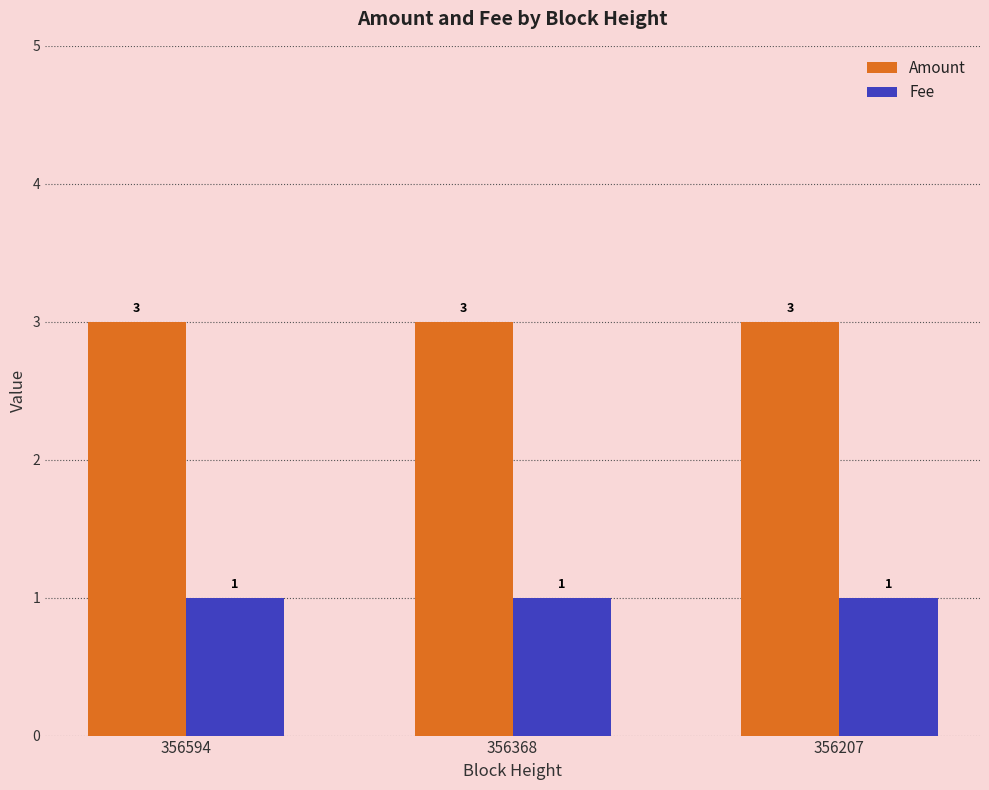

What is the difference between the highest and lowest values at 356207?

2